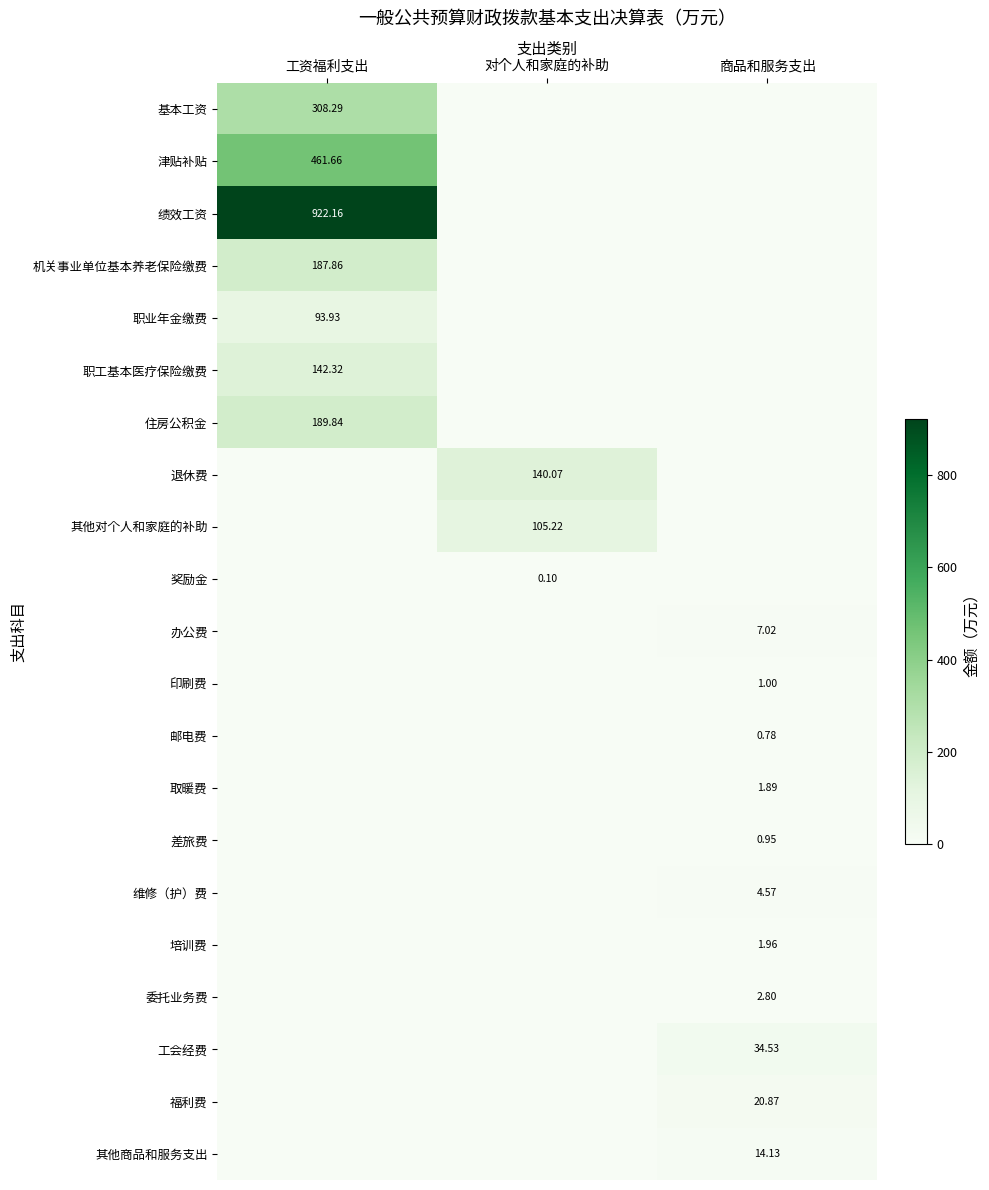

Count the number of data series in this chart.

21